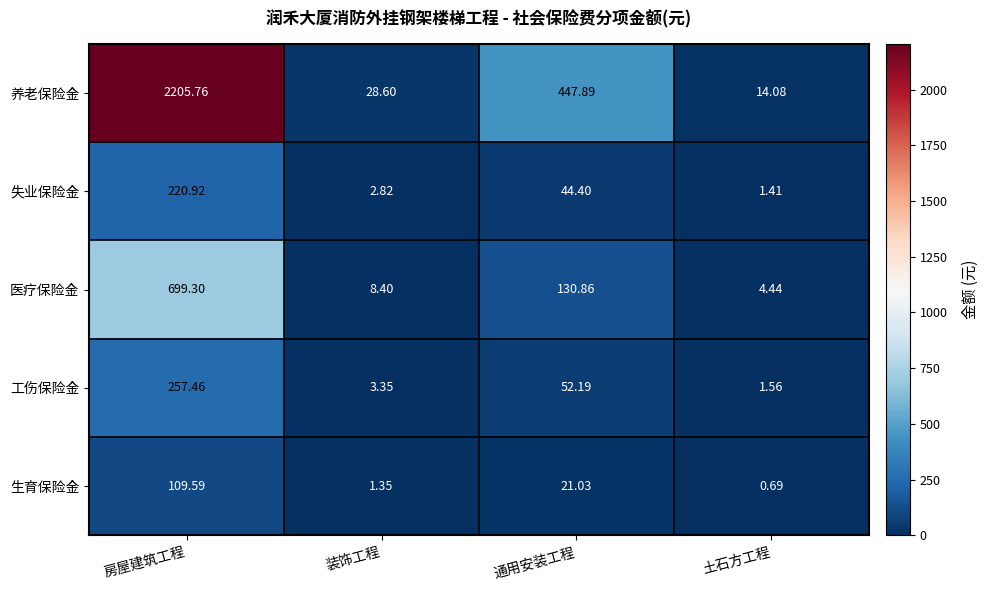

At which label is 医疗保险金 closest to 351?

通用安装工程